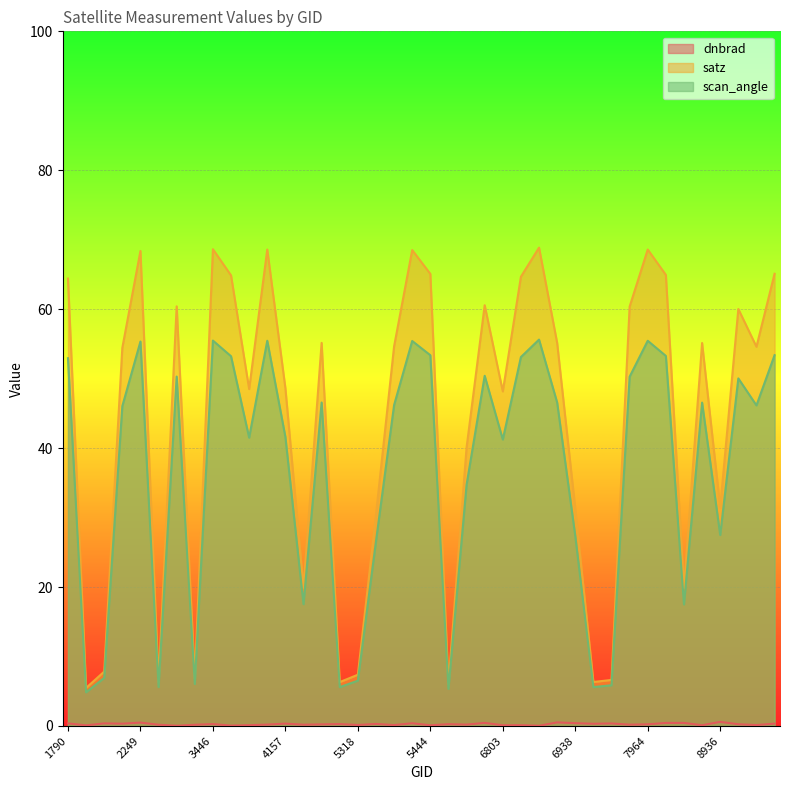

What are all the series names shown in the legend?

dnbrad, satz, scan_angle